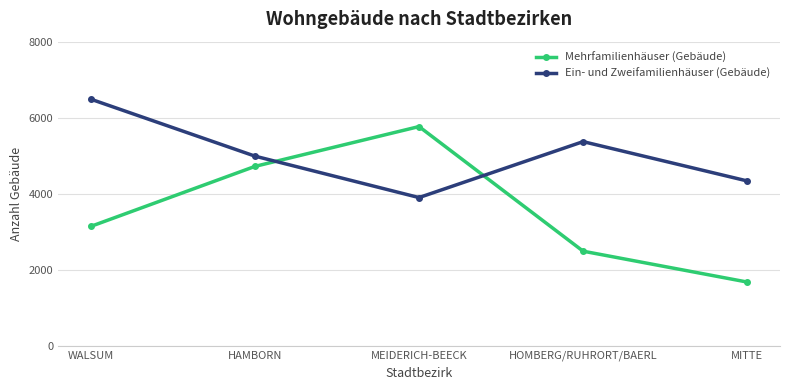

What is the minimum value for Ein- und Zweifamilienhäuser (Gebäude)?

3903